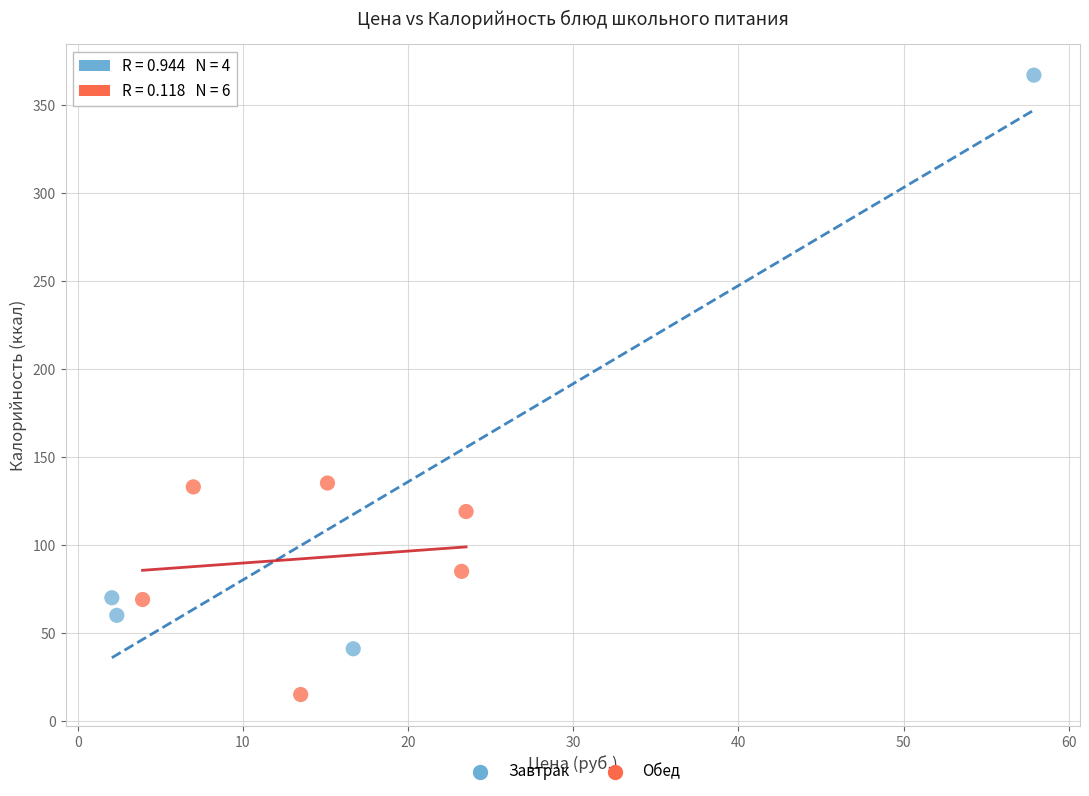

Which series has the widest spread of Y values?

Завтрак